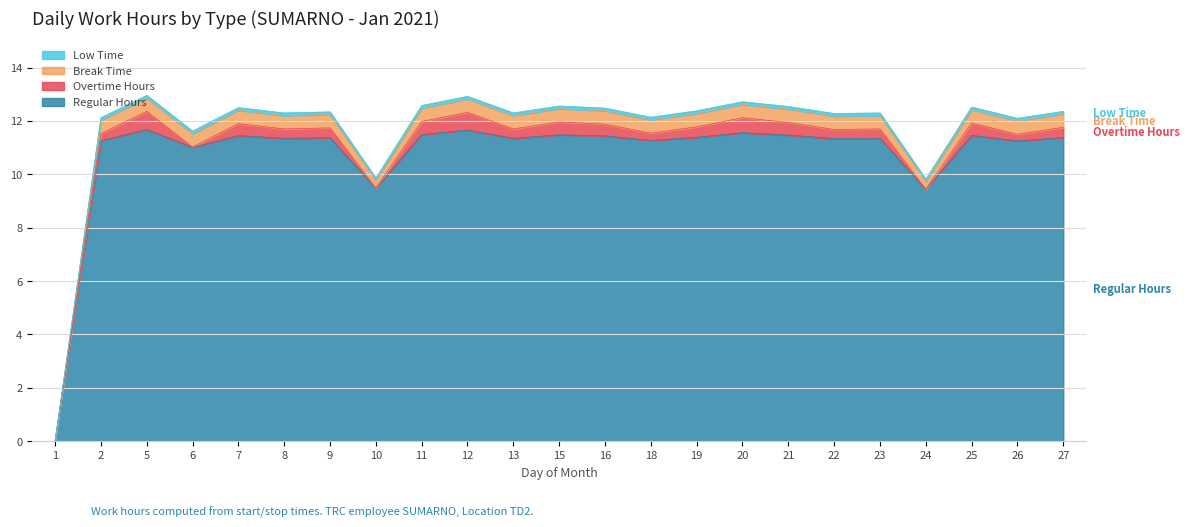

True or false: Low Time and Regular Hours cross at least once.

False